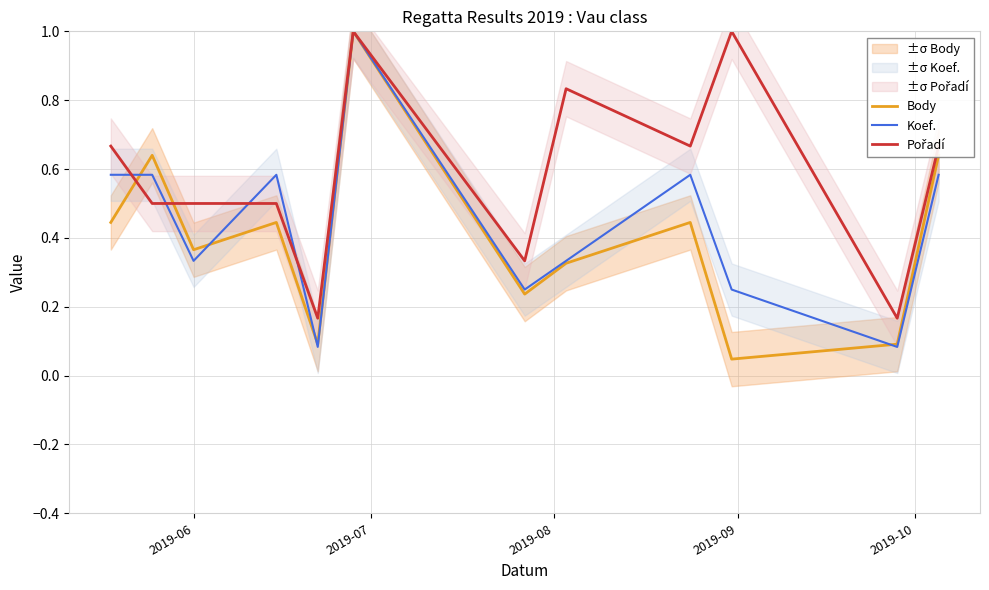

What is the highest value of the Koef. series?

1.0